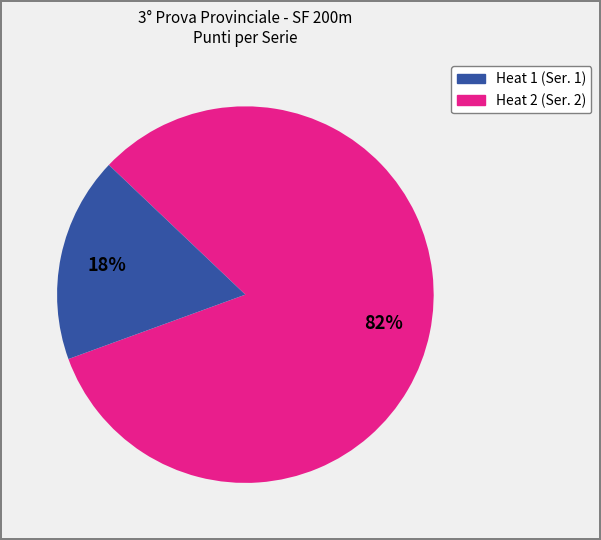

To the nearest percent, what is the average slice percentage?

50%